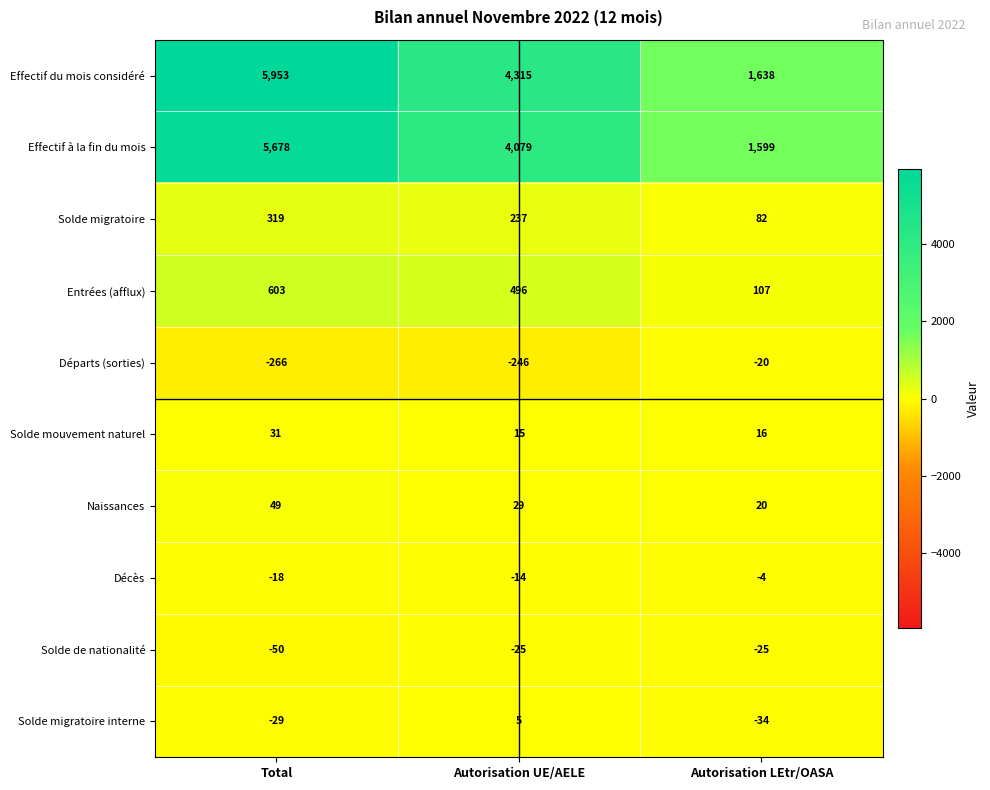

At which label is Naissances closest to 34?

Autorisation UE/AELE